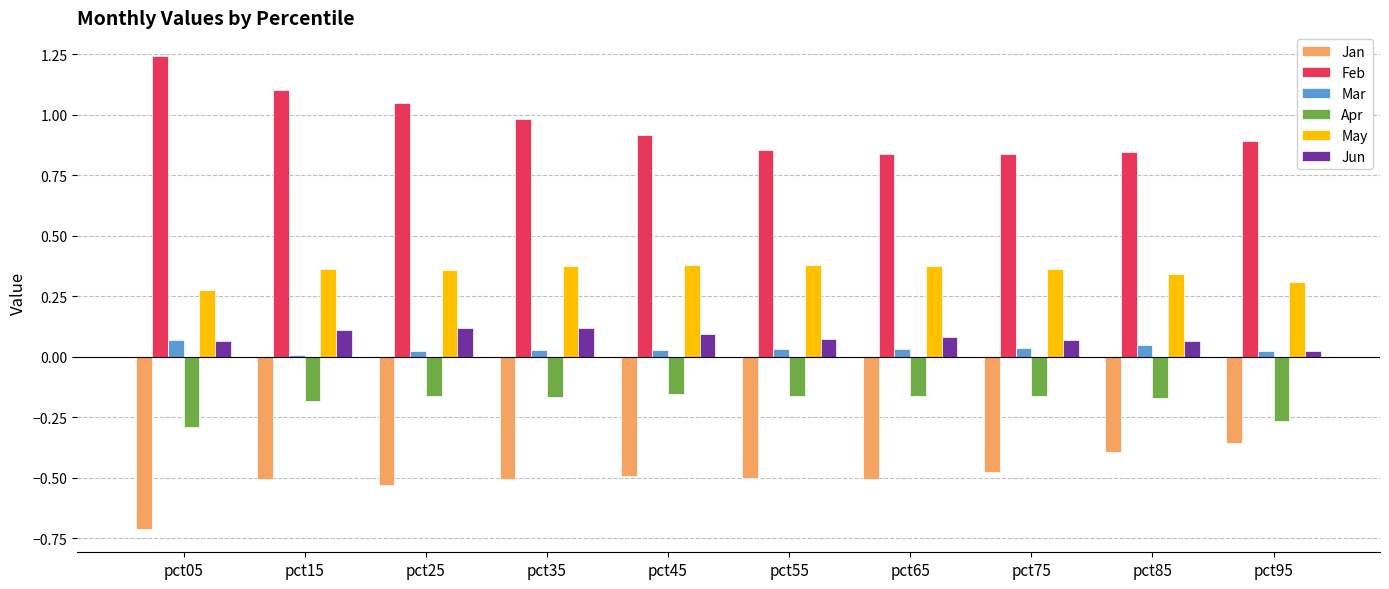

Which category has the highest value across all series?

pct05